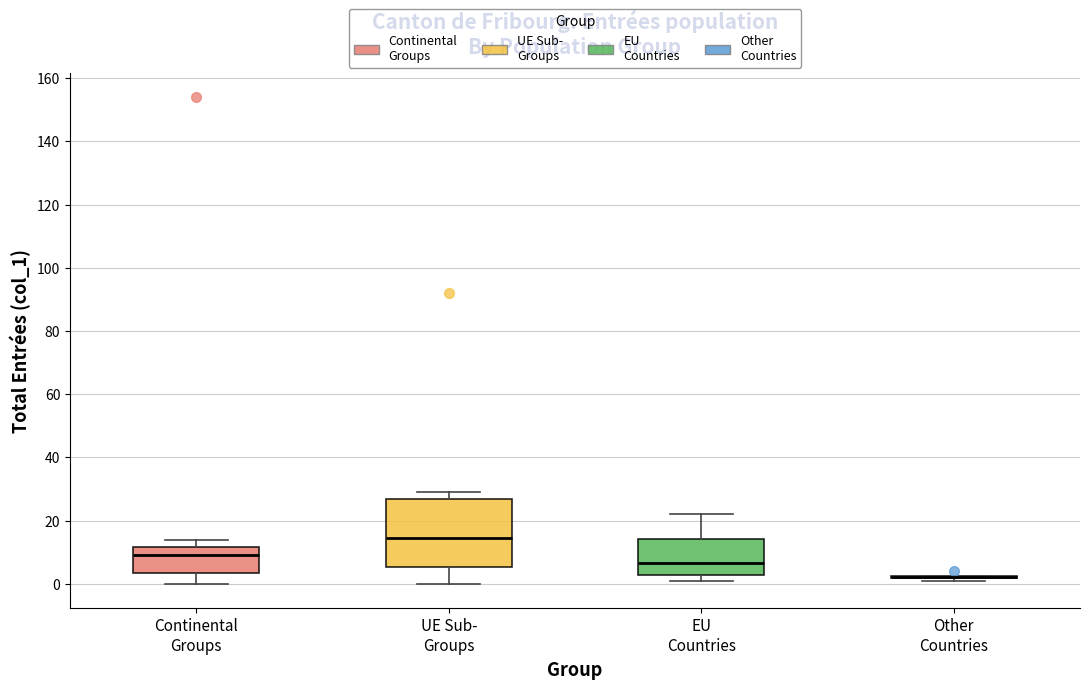

Reading left to right, transcribe this box plot: for each box, give where its median line is, the range the box spans, and where its two whiskers end, as read against the y-axis. The values are not printed on the chart, so give them approximately, as read against the axis.

Continental Groups: median 10, box 4 to 12, whiskers 0 to 14
UE Sub- Groups: median 14, box 6 to 26, whiskers 0 to 30
EU Countries: median 6, box 2 to 14, whiskers 2 (just below the box's lower edge) to 22
Other Countries: box collapsed to a line at 2, whiskers 2 to 2